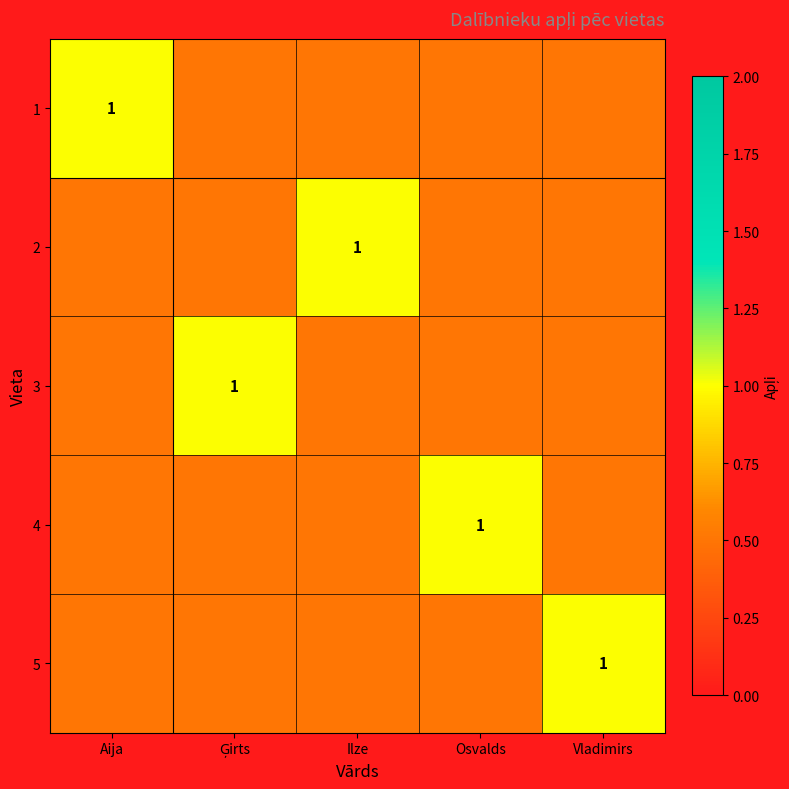

Is it true that 4 equals 1.0 at Osvalds?

True